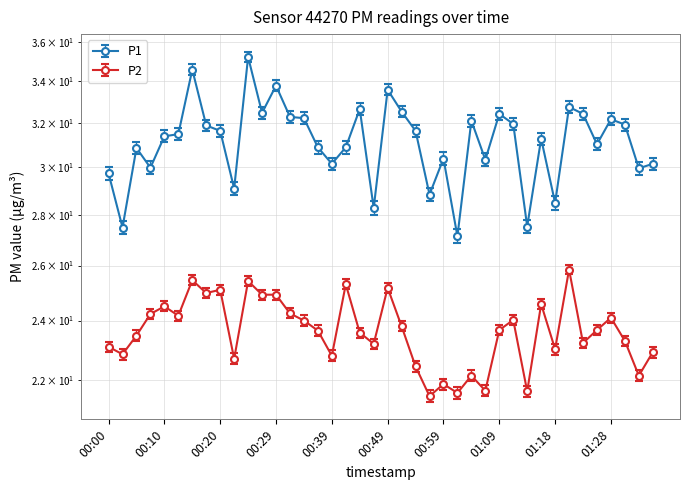

Reading left to right, what are all the values shown in this chart?

P1: 00:00=29.7	00:03=27.5	00:05=30.9	00:08=30.0	00:10=31.4	00:12=31.5	00:15=34.6	00:17=31.9	00:20=31.6	00:22=29.1	00:25=35.2	00:27=32.5	00:29=33.8	00:32=32.3	00:34=32.2	00:37=30.9	00:39=30.1	00:42=30.9	00:44=32.6	00:46=28.3	00:49=33.6	00:51=32.5	00:54=31.6	00:56=28.8	00:59=30.4	01:01=27.1	01:04=32.1	01:06=30.3	01:09=32.4	01:11=31.9	01:14=27.5	01:16=31.3	01:18=28.5	01:21=32.8	01:23=32.4	01:26=31.0	01:28=32.2	01:31=31.9	01:33=29.9	01:36=30.1
P2: 00:00=23.1	00:03=22.9	00:05=23.5	00:08=24.2	00:10=24.5	00:12=24.2	00:15=25.4	00:17=25.0	00:20=25.1	00:22=22.7	00:25=25.4	00:27=24.9	00:29=24.9	00:32=24.2	00:34=24.0	00:37=23.6	00:39=22.8	00:42=25.3	00:44=23.6	00:46=23.2	00:49=25.2	00:51=23.8	00:54=22.4	00:56=21.5	00:59=21.9	01:01=21.6	01:04=22.1	01:06=21.7	01:09=23.7	01:11=24.0	01:14=21.6	01:16=24.6	01:18=23.0	01:21=25.9	01:23=23.2	01:26=23.7	01:28=24.1	01:31=23.3	01:33=22.1	01:36=22.9